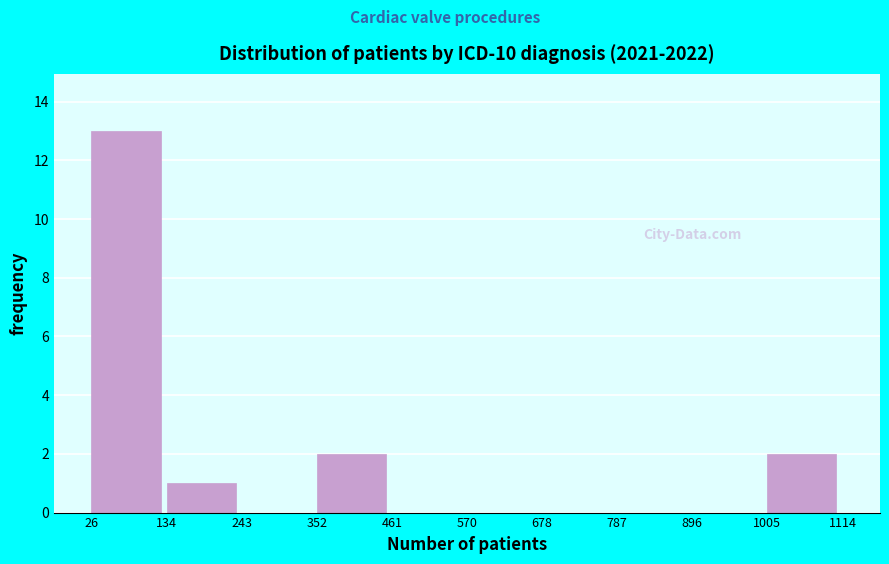

Reading left to right, list every bar in this chart as the range it spans on the x-axis followed by its height. The values are not printed on the chart, so give them approximately, as read against the axis.

26 to 134: 13
134 to 243: 1
243 to 352: 0
352 to 461: 2
461 to 570: 0
570 to 678: 0
678 to 787: 0
787 to 896: 0
896 to 1005: 0
1005 to 1114: 2